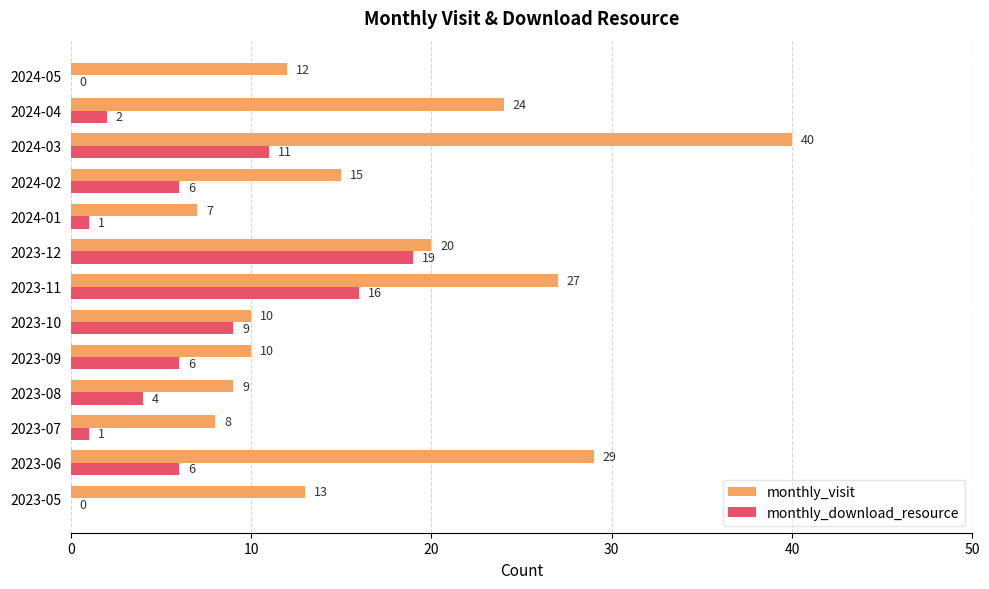

The monthly_visit series shows 15 at 2024-02. True or false?

True